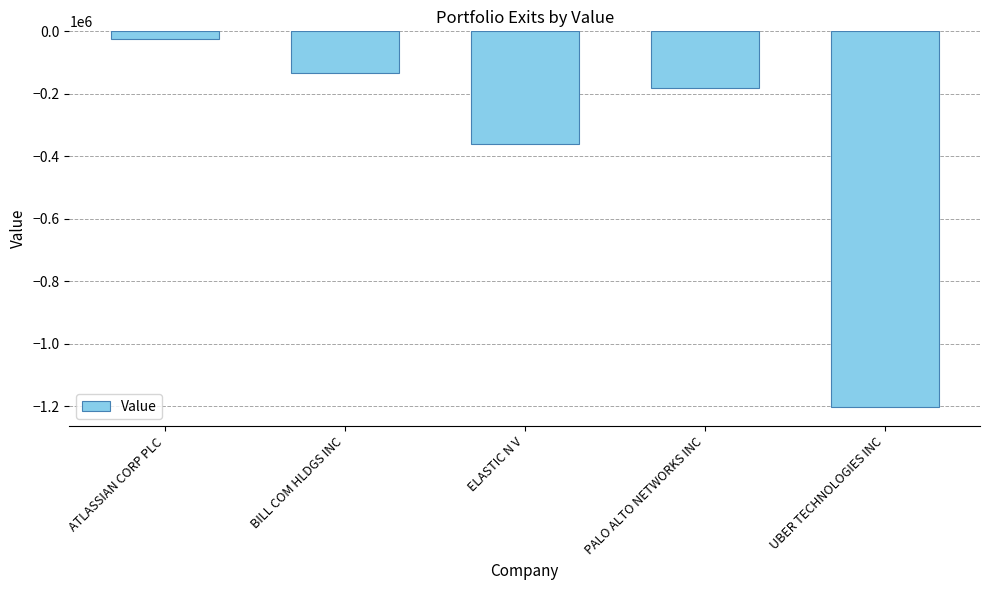

List the labels in order of value, largest first.

ATLASSIAN CORP PLC, BILL COM HLDGS INC, PALO ALTO NETWORKS INC, ELASTIC N V, UBER TECHNOLOGIES INC